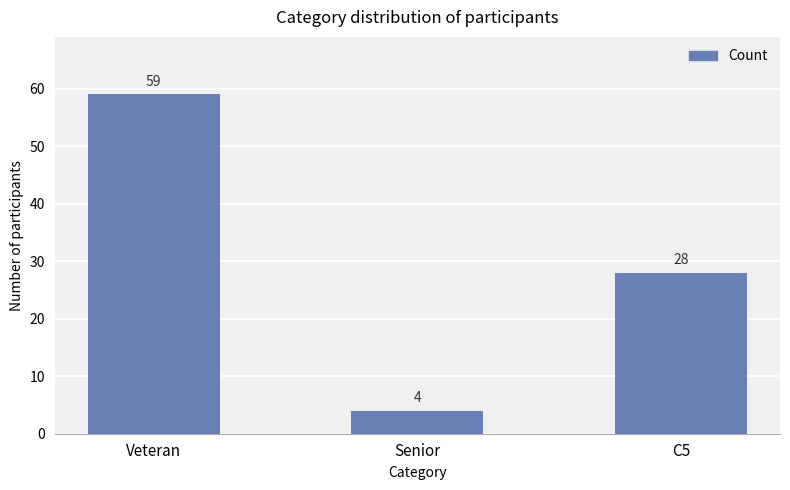

The chart shows a value of 4 at Senior. True or false?

True